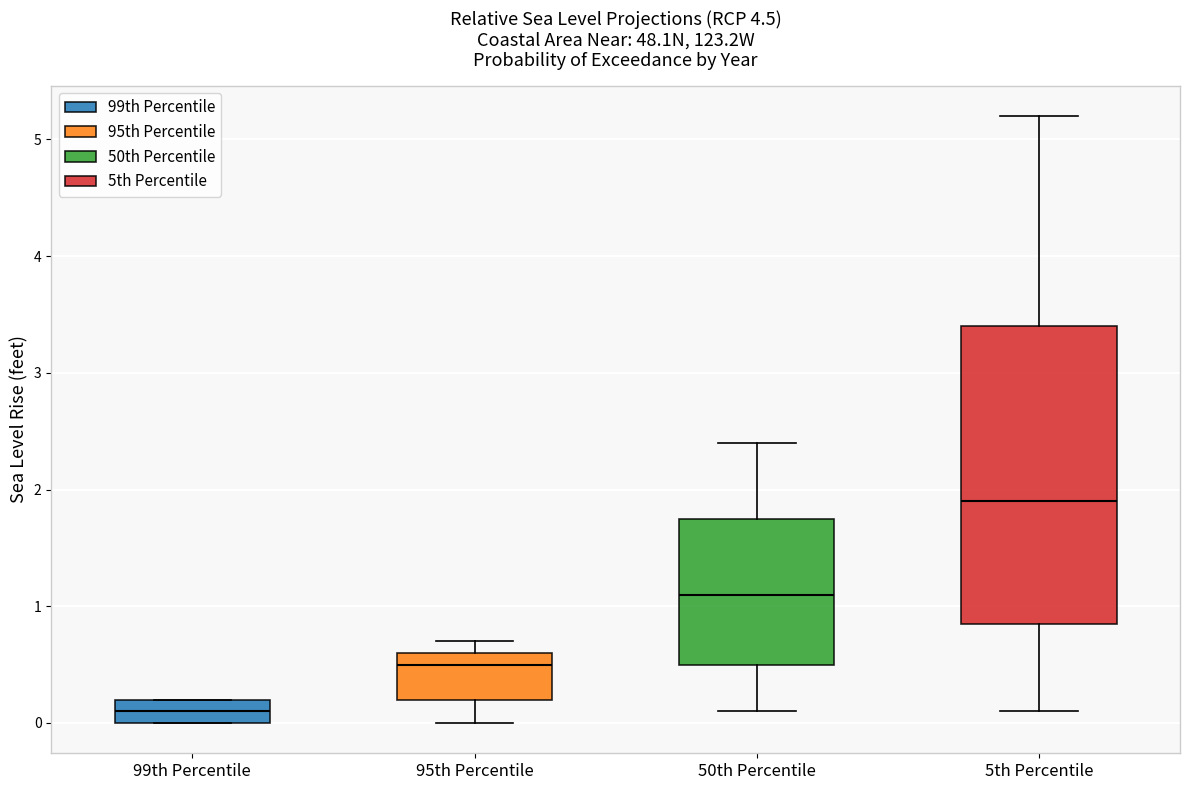

Reading left to right, read every box against the y-axis: the position of its median line, the range the box covers, and the ends of its whiskers. The values are not printed on the chart, so give them approximately, as read against the axis.

99th Percentile: median 0.1, box 0.0 to 0.2, whiskers 0.0 to 0.2
95th Percentile: median 0.5, box 0.2 to 0.6, whiskers 0.0 to 0.7
50th Percentile: median 1.1, box 0.5 to 1.8, whiskers 0.1 to 2.4
5th Percentile: median 1.9, box 0.9 to 3.4, whiskers 0.1 to 5.2